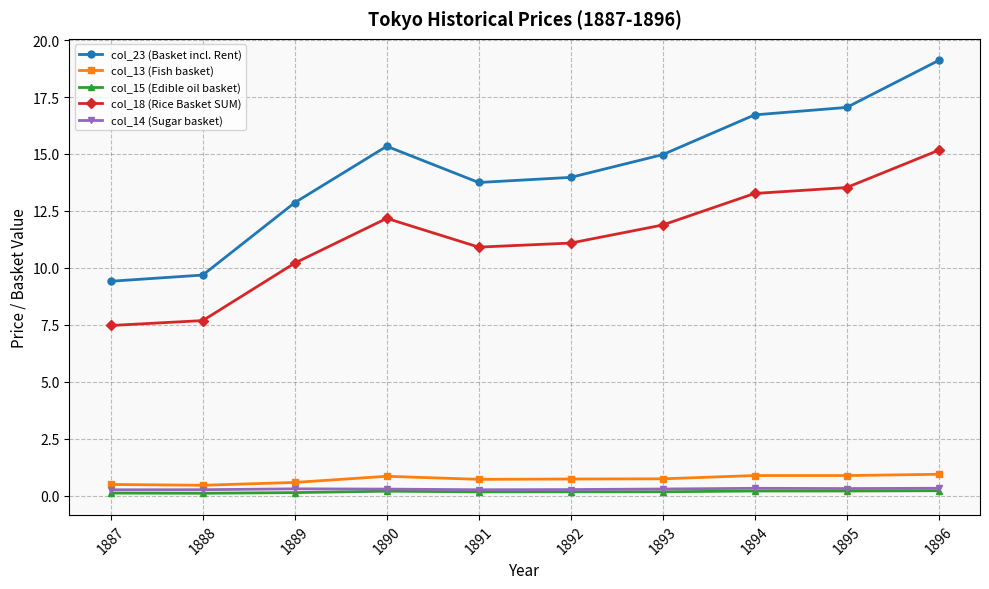

What is the minimum value shown in the chart?

0.1